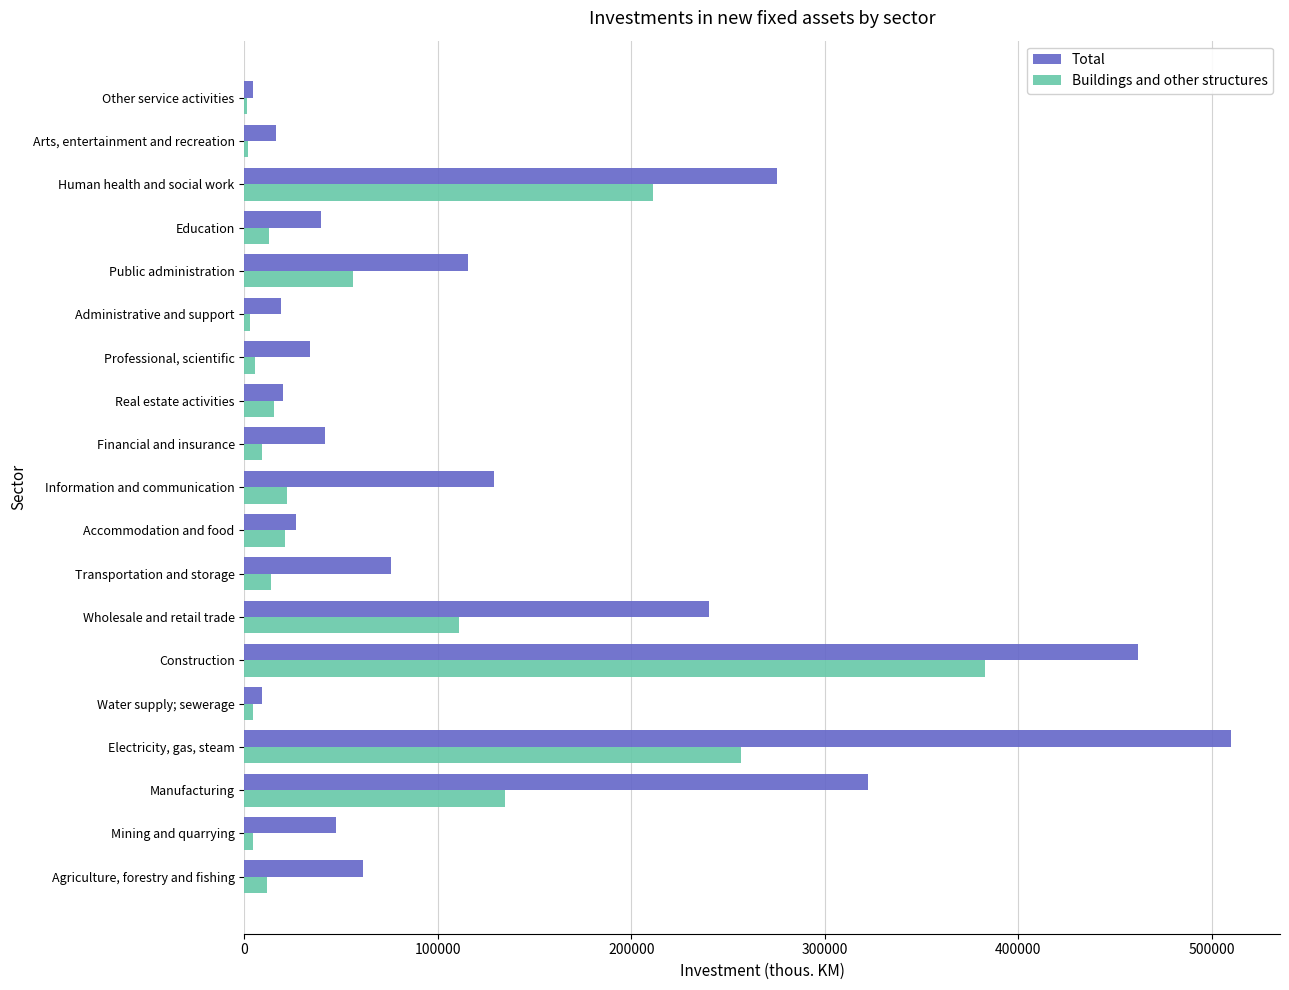

Between Agriculture, forestry and fishing and Construction, which series saw the biggest shift?

Total